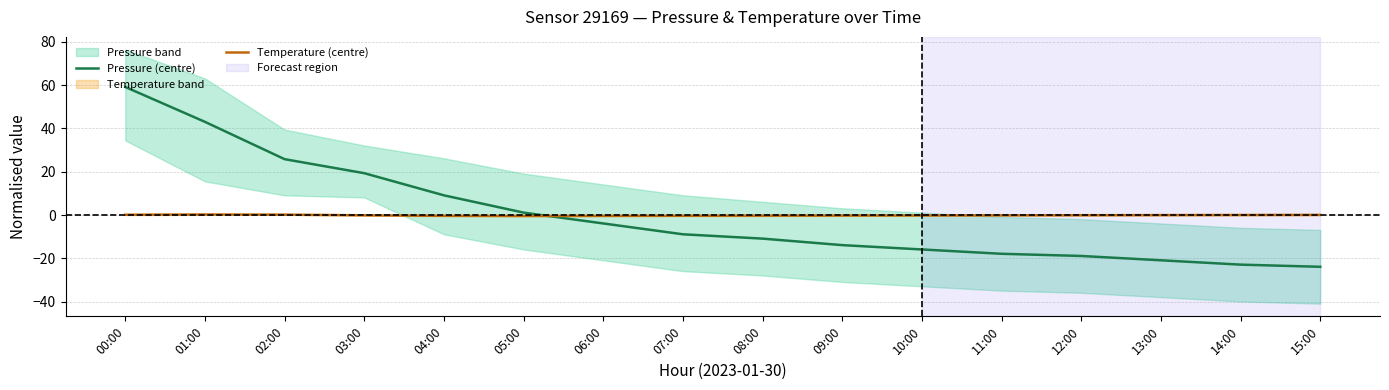

How many times do Temperature (centre) and Pressure (centre) cross each other?

1